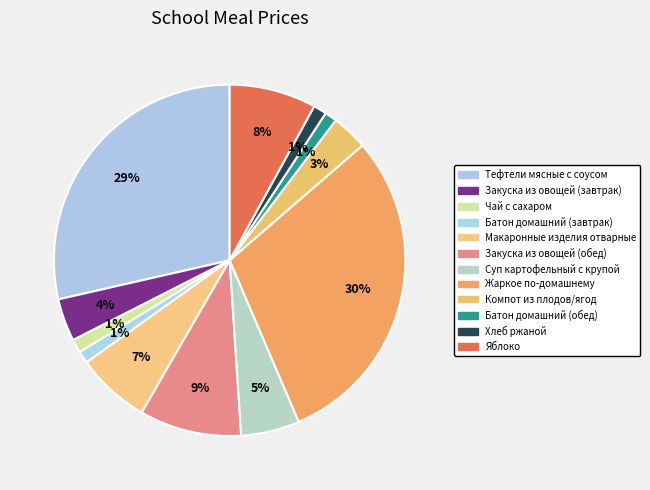

Rank the categories by value from highest to lowest.

Жаркое по-домашнему, Тефтели мясные с соусом, Закуска из овощей (обед), Яблоко, Макаронные изделия отварные, Суп картофельный с крупой, Закуска из овощей (завтрак), Компот из плодов/ягод, Чай с сахаром, Хлеб ржаной, Батон домашний (завтрак), Батон домашний (обед)